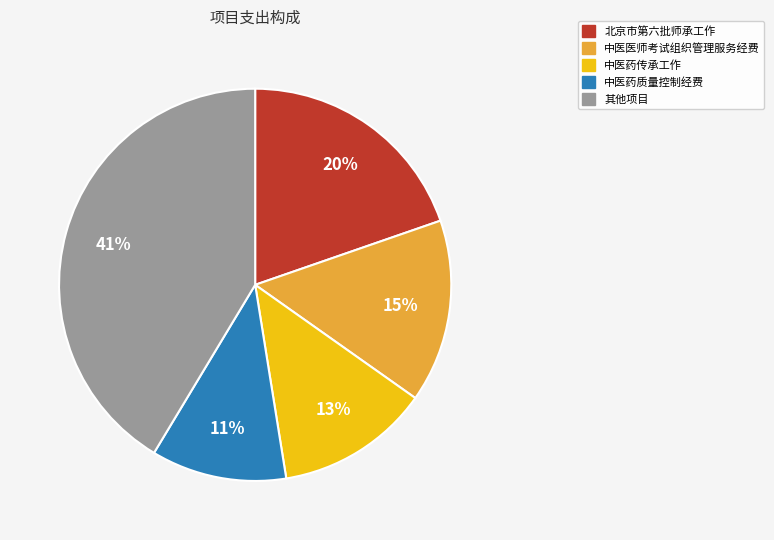

Which has a higher value, 其他项目 or 中医医师考试组织管理服务经费?

其他项目